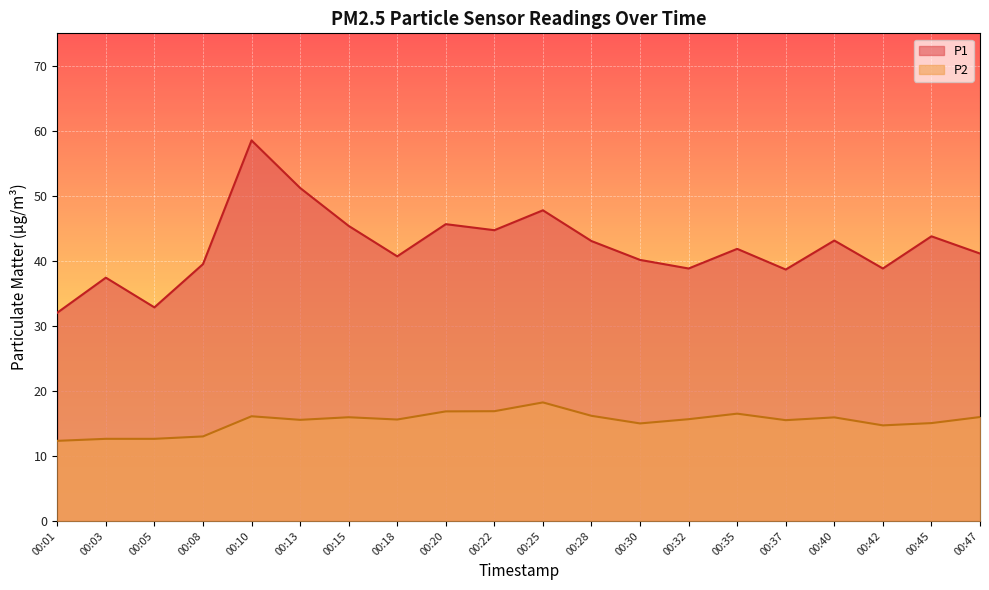

What are all the series names shown in the legend?

P1, P2